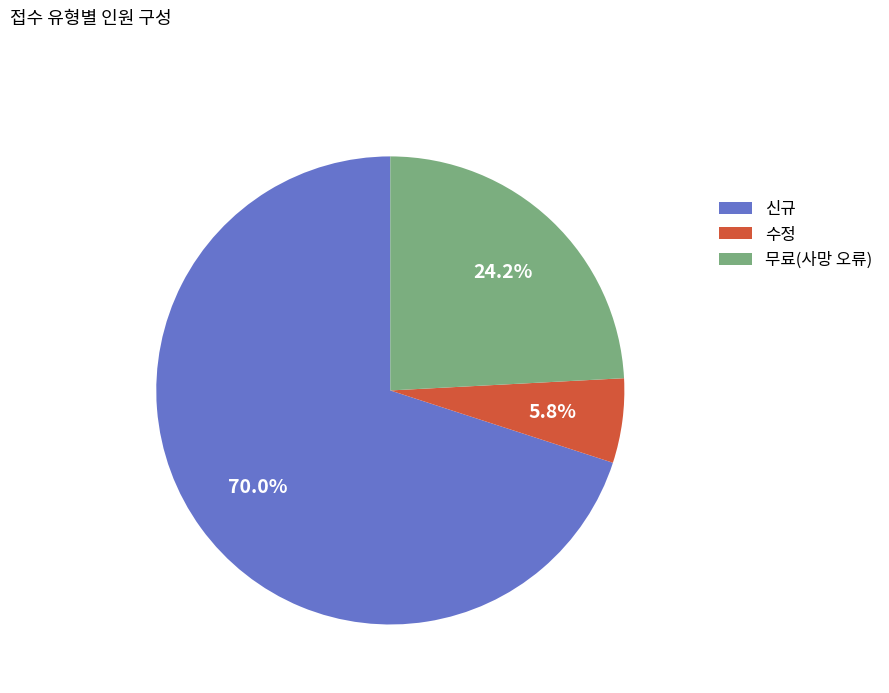

Between 신규 and 수정, which is larger?

신규